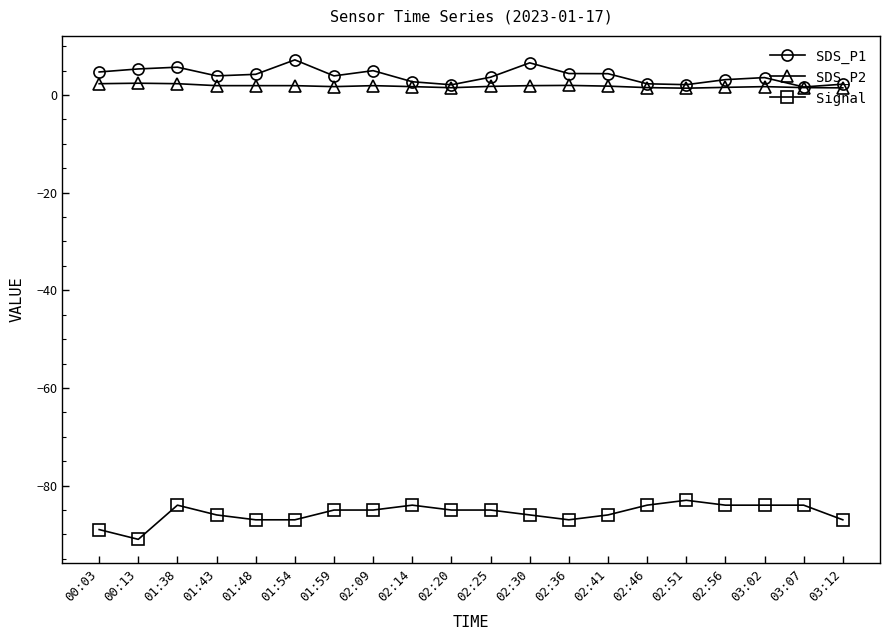

What is the total value across all series at 02:30?

-77.5